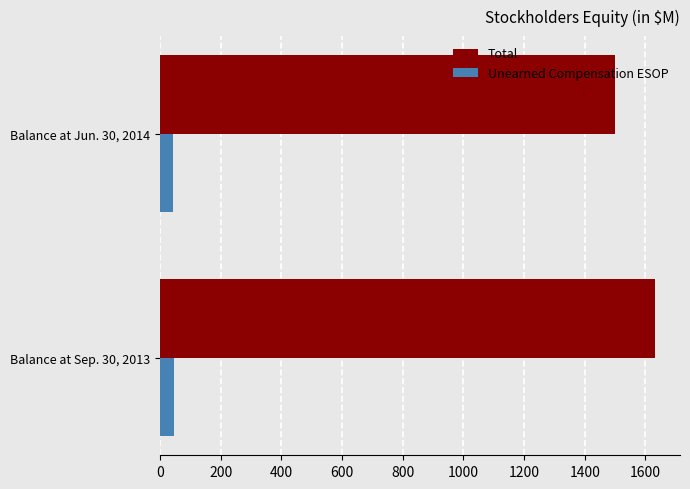

Is it true that Total equals 1632.1 at Balance at Sep. 30, 2013?

True